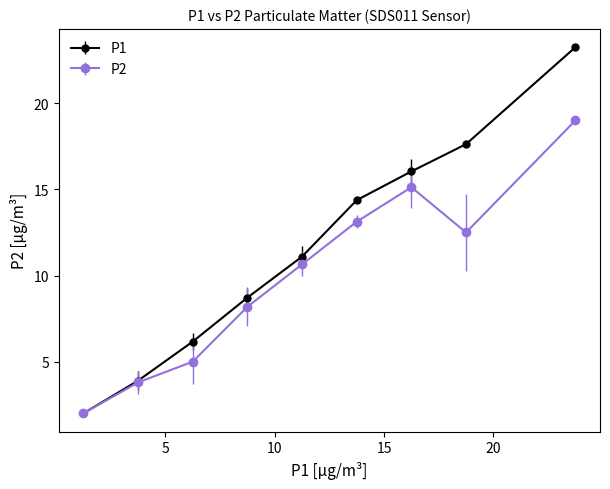

True or false: P1 has more than 0 interior local peaks.

False